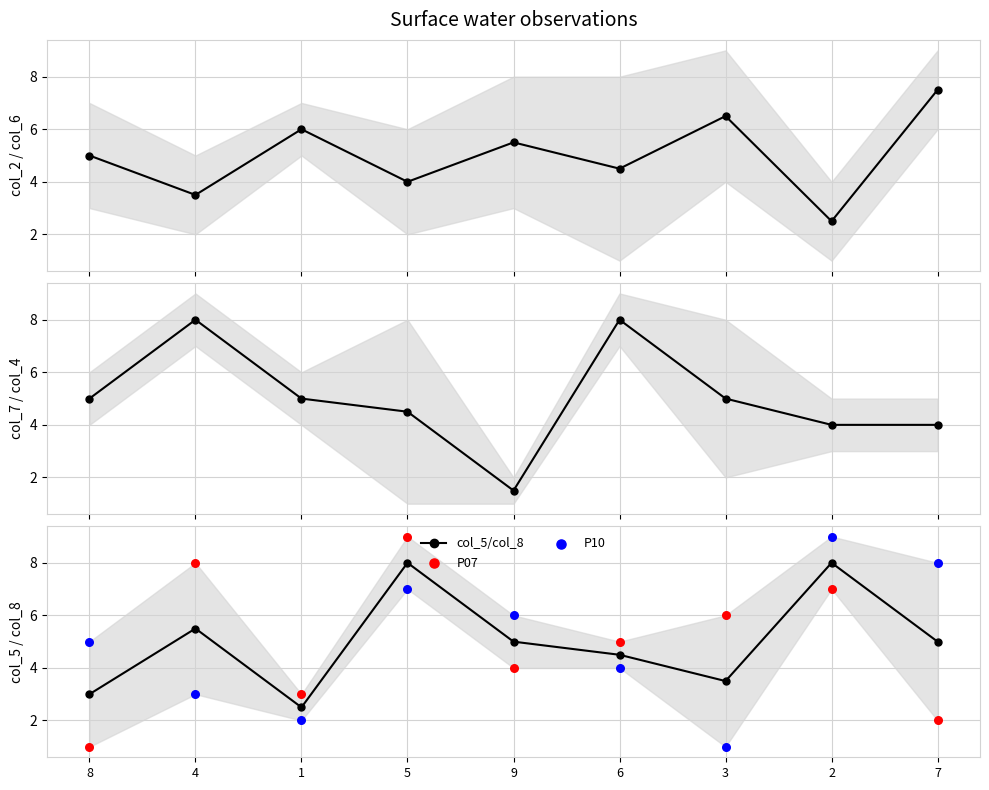

At how many categories does at least one series exceed 4?

9